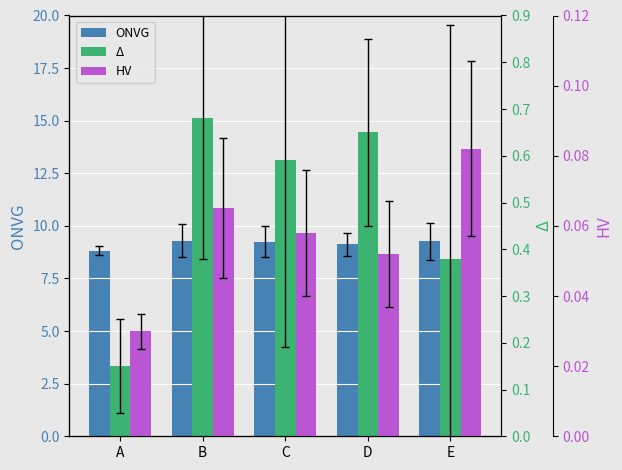

Is the value of HV at B greater than the value of Δ at C?

No